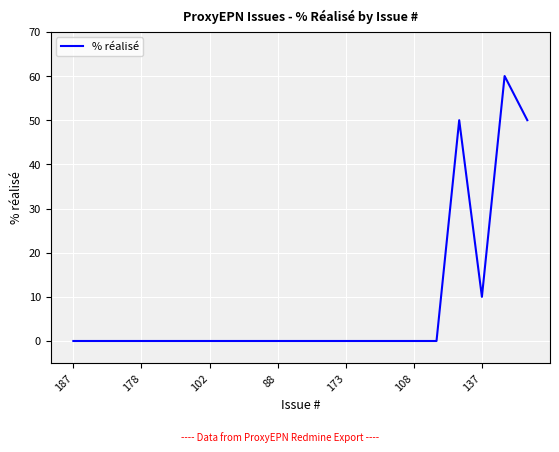

What is the difference between the maximum and minimum values?

60